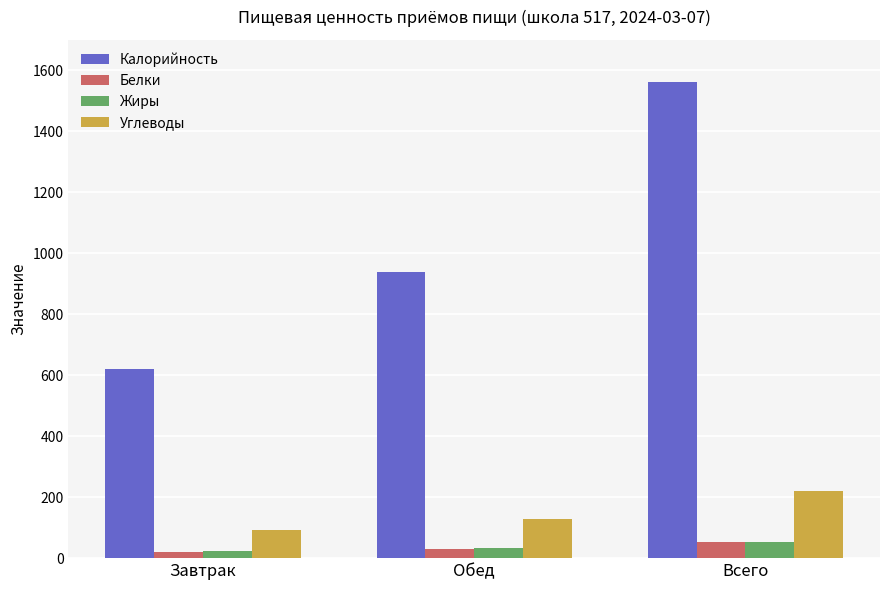

What is the approximate value of Жиры at Завтрак?

22.4